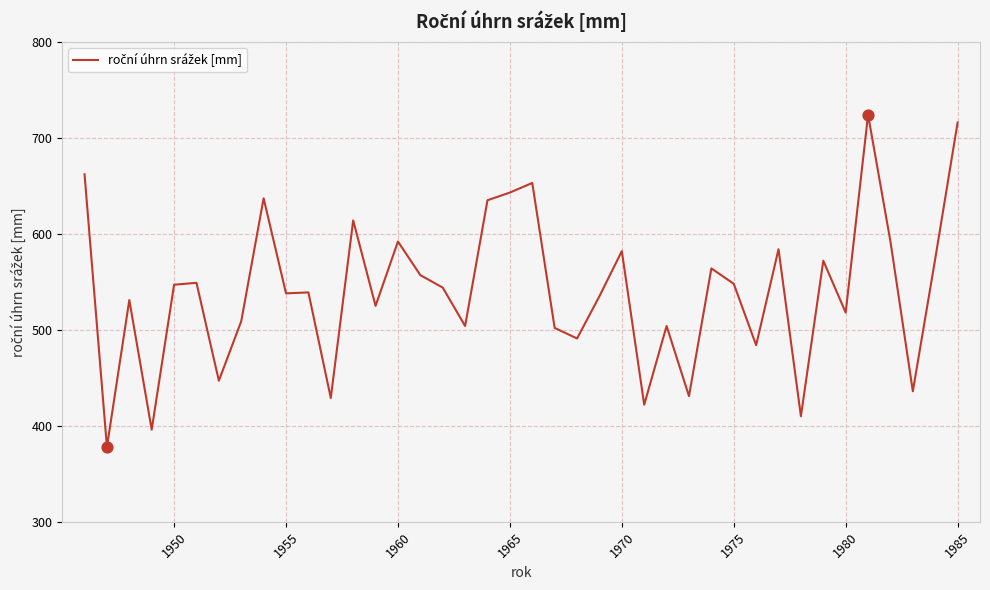

What is the difference between the maximum and minimum values?

346